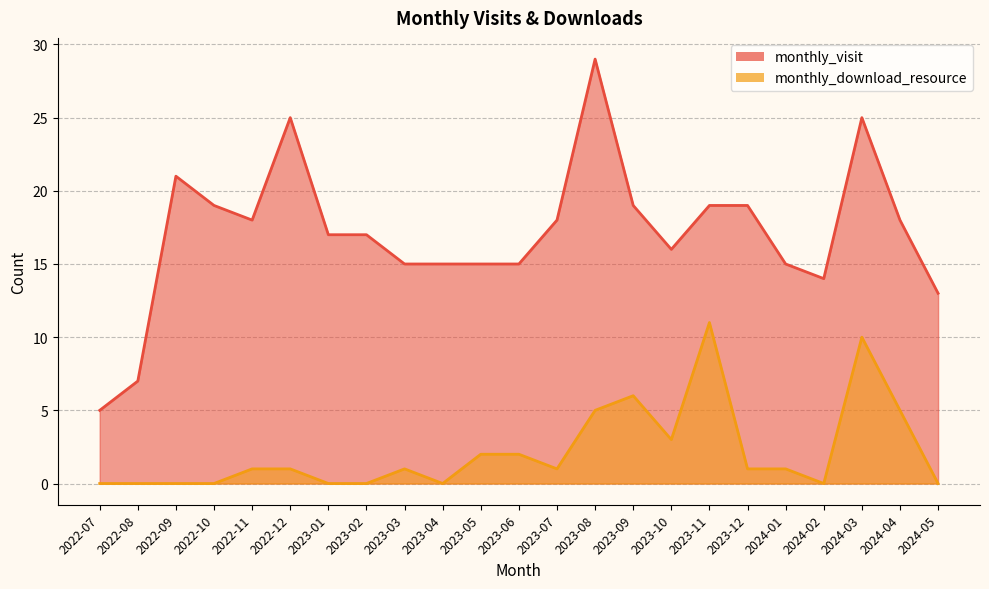

What is the label of the 11th point from the right?

2023-07